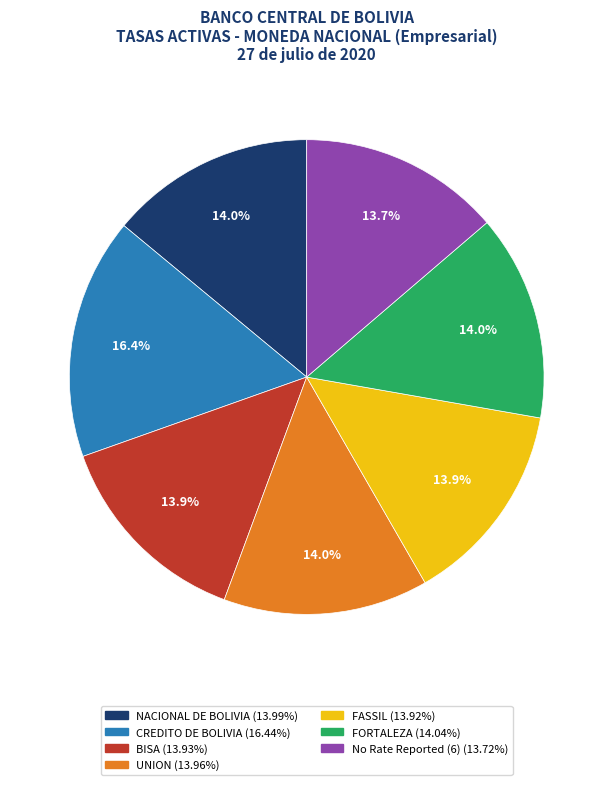

Does any single category account for the majority?

No